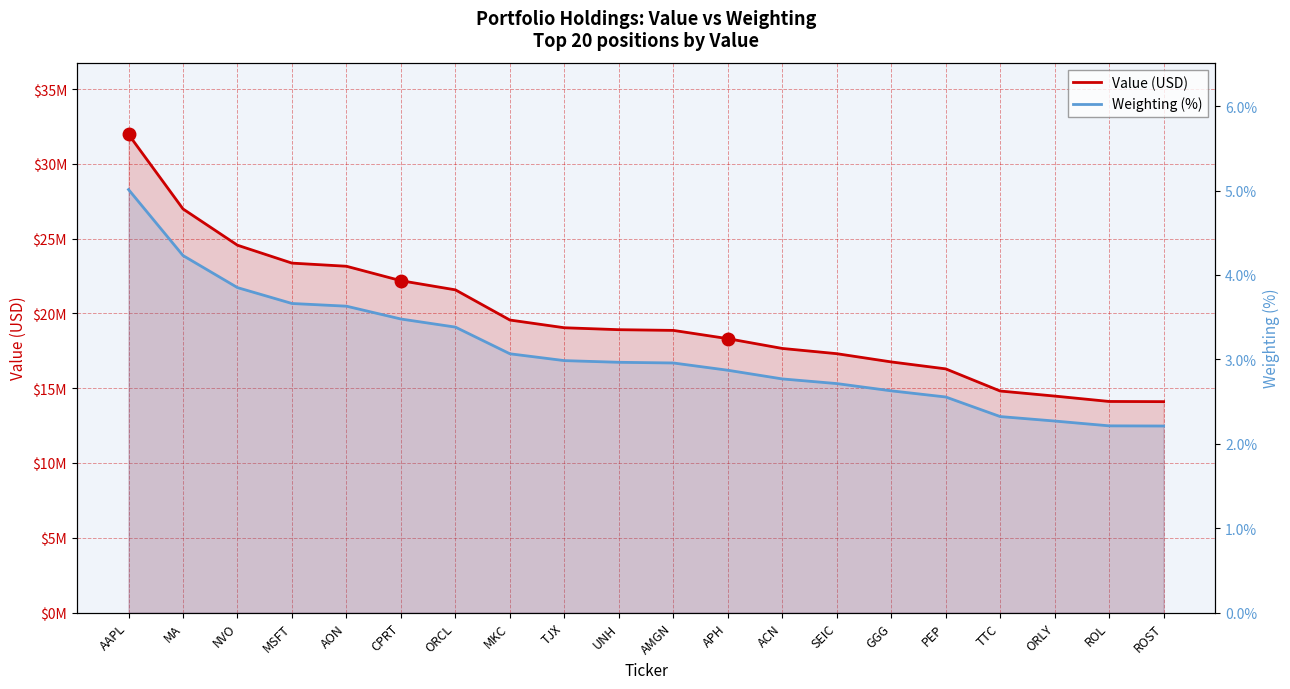

What is the difference between the maximum and second lowest values in the Value (USD) series?

17855886.0